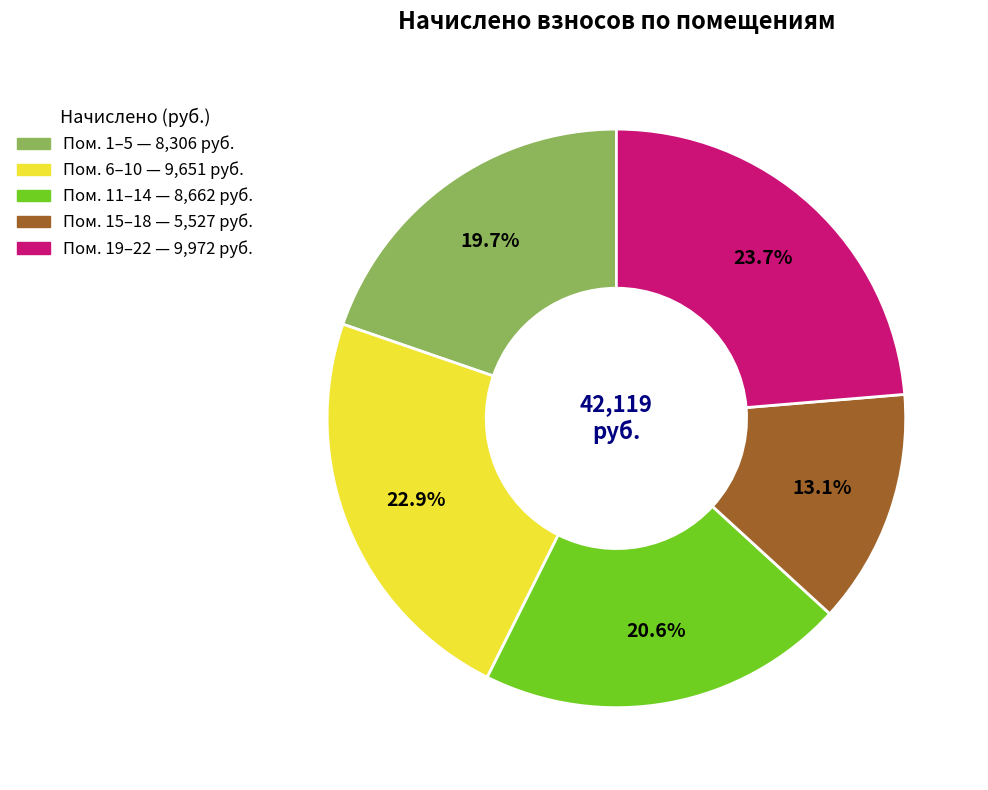

To the nearest percent, what is the average slice percentage?

20%